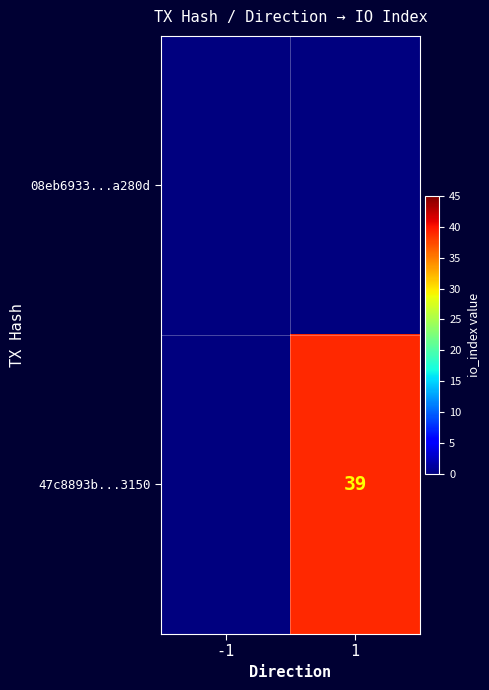

List the series in order of their overall mean, highest first.

47c8893b...3150, 08eb6933...a280d